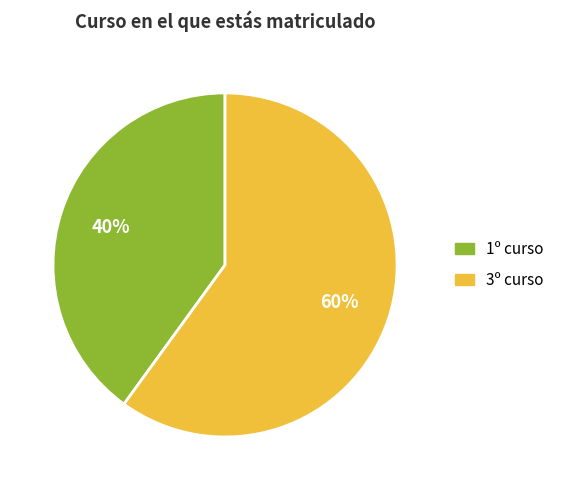

How many segments does this pie chart have?

2